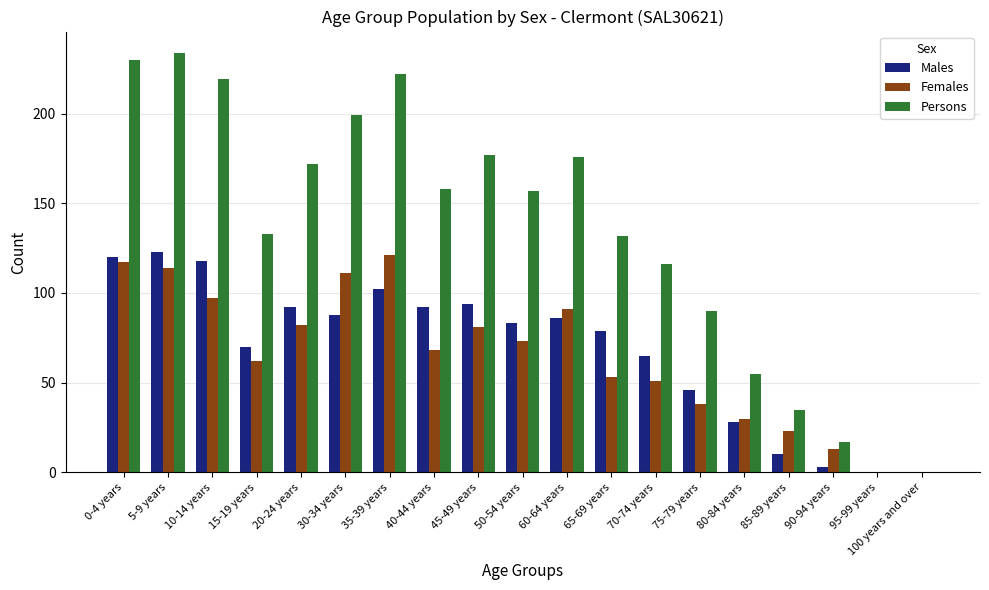

Is the value of Persons at 15-19 years greater than the value of Females at 35-39 years?

Yes